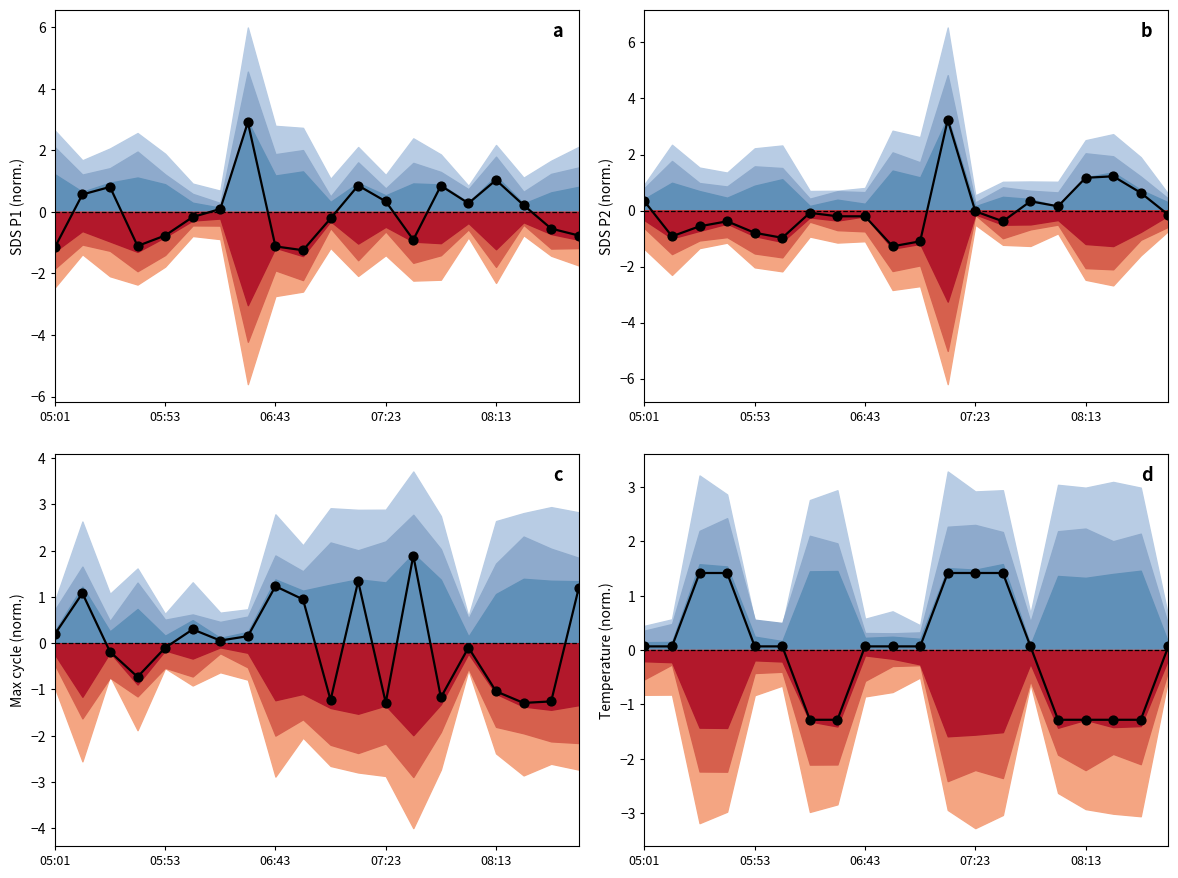

Is the value of SDS_P2 at 11 greater than the value of SDS_P1 at 9?

Yes